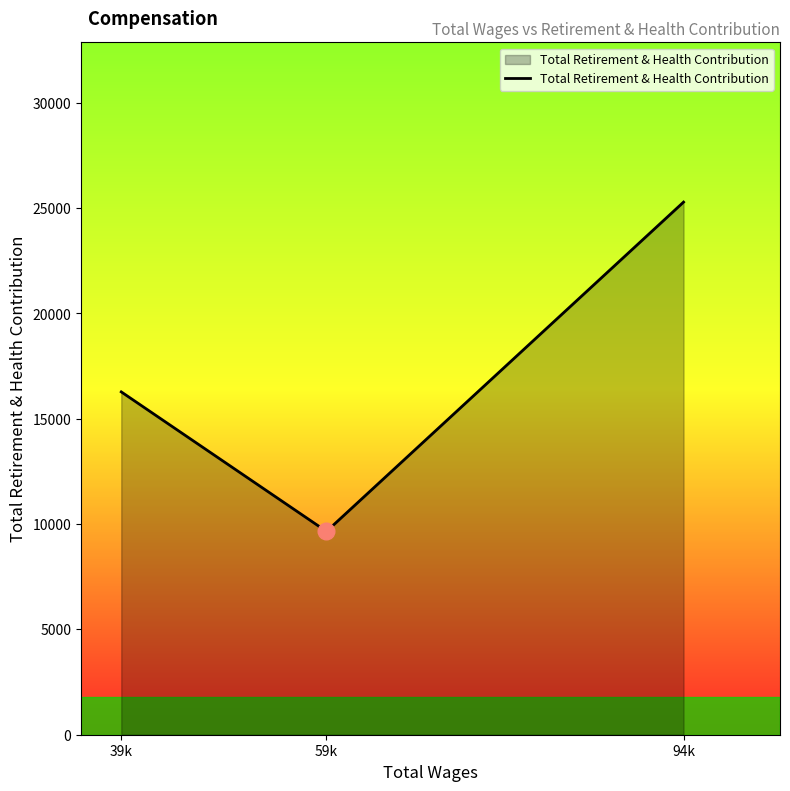

What is the difference between the values at 39k and 94k?

9011